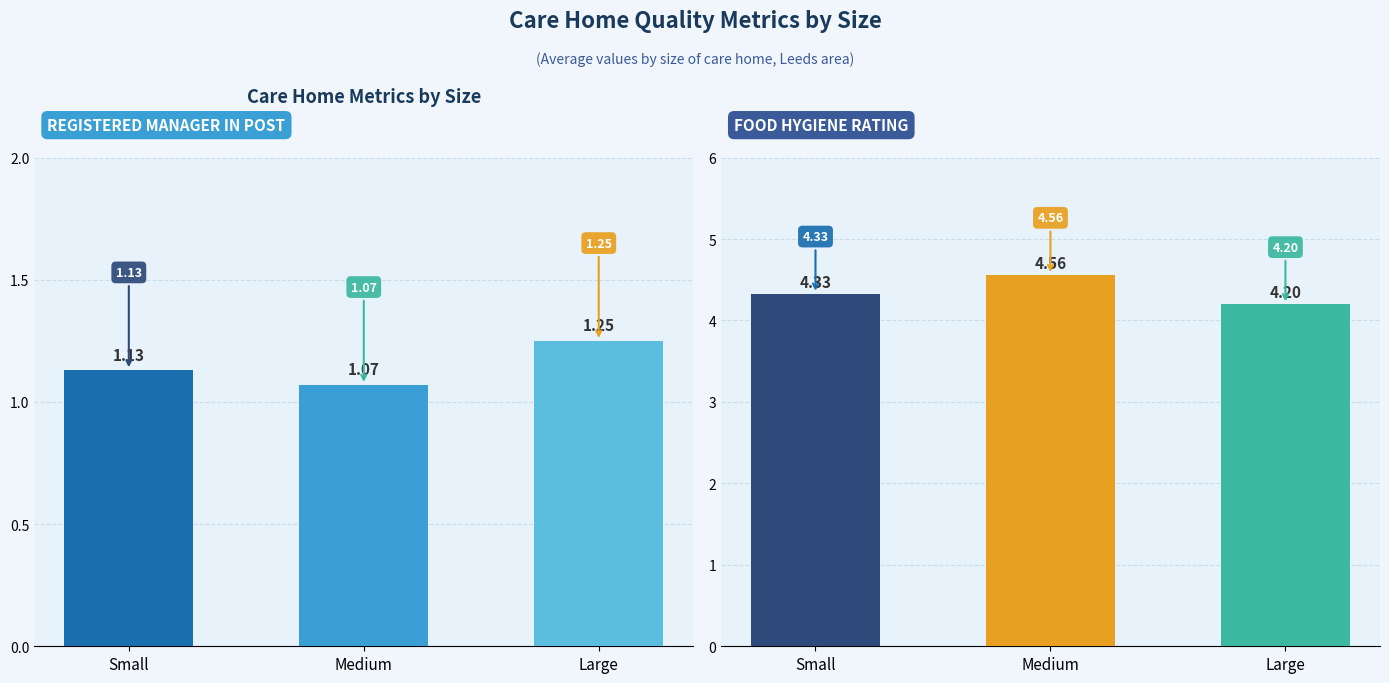

At which category does the chart reach its peak across all series?

Medium